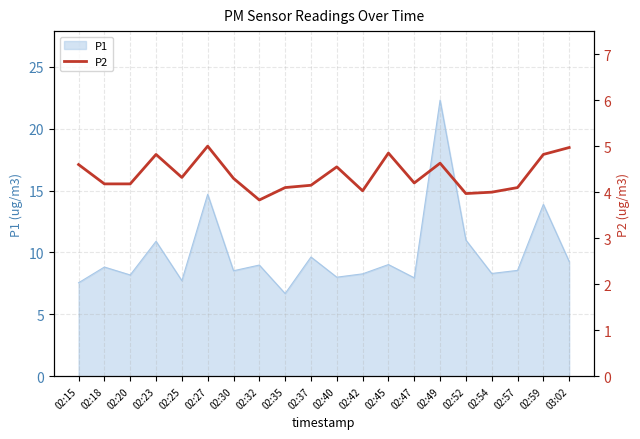

Reading left to right, what are all the values shown in this chart?

02:15=4.6	02:18=4.2	02:20=4.2	02:23=4.8	02:25=4.3	02:27=5.0	02:30=4.3	02:32=3.8	02:35=4.1	02:37=4.2	02:40=4.5	02:42=4.0	02:45=4.8	02:47=4.2	02:49=4.6	02:52=4.0	02:54=4.0	02:57=4.1	02:59=4.8	03:02=5.0